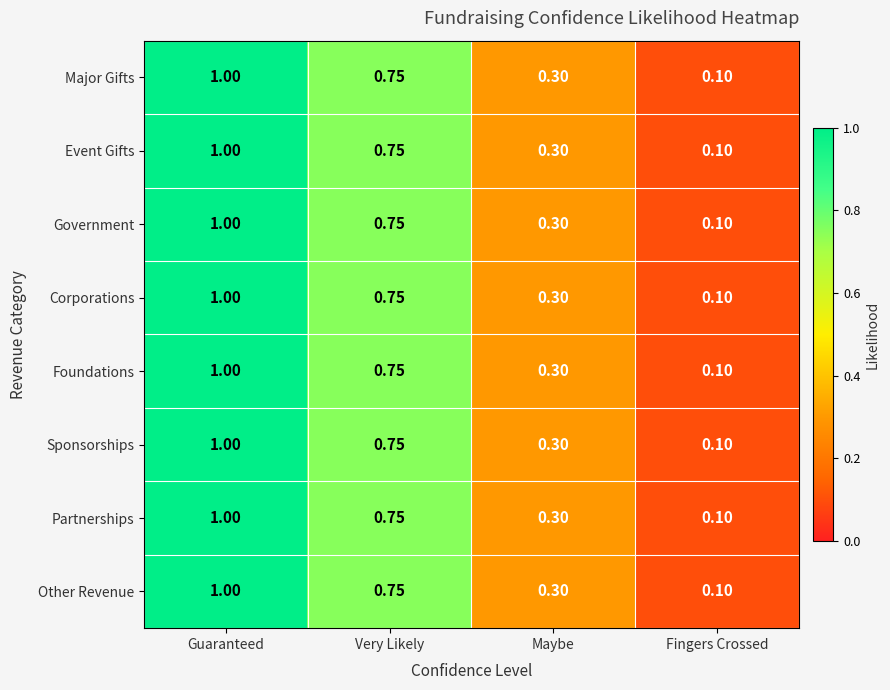

Which category has the lowest value across all series?

Fingers Crossed